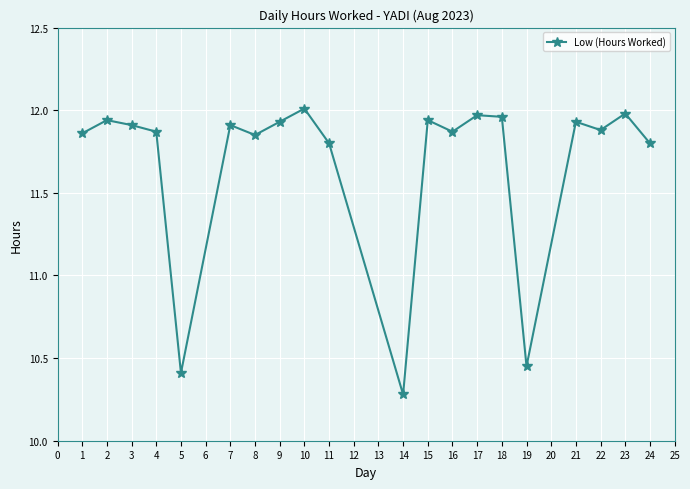

Is it true that the value at 23 is 12.0?

True